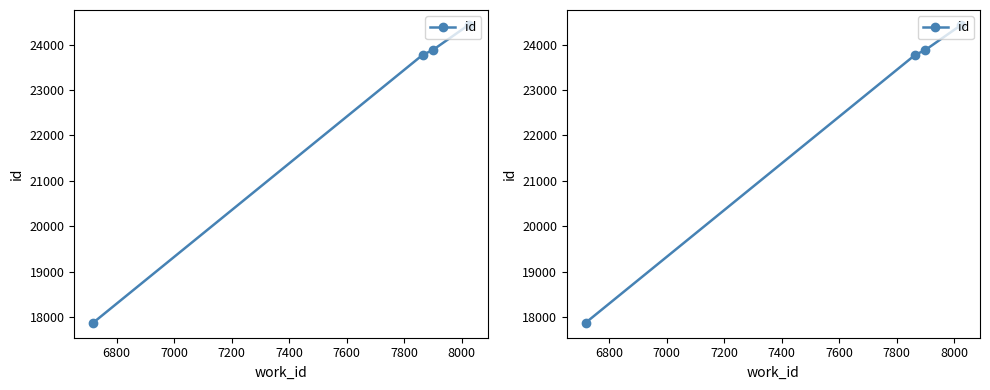

The chart shows a value of 14910 at 7200. True or false?

False